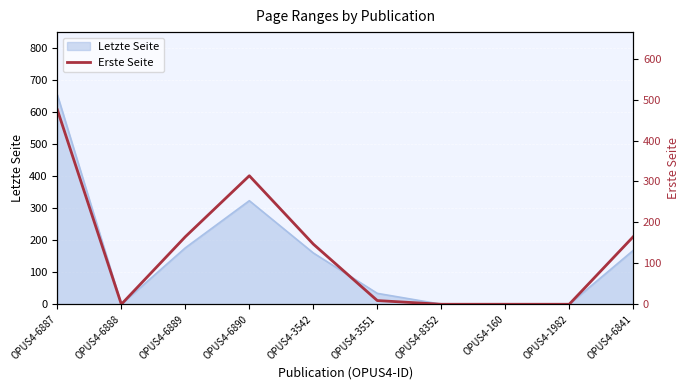

What is the difference between the second highest and second lowest values?

314